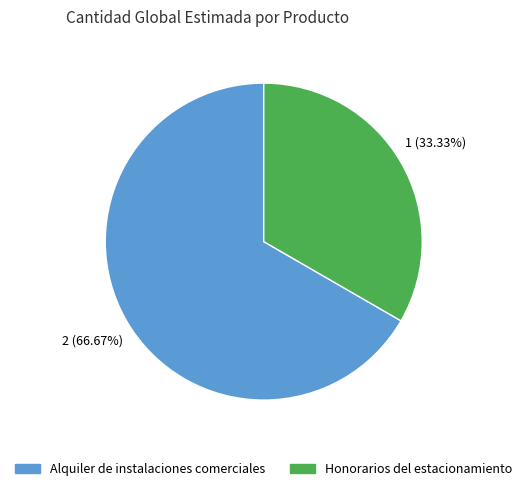

What is the majority slice?

Alquiler de instalaciones comerciales